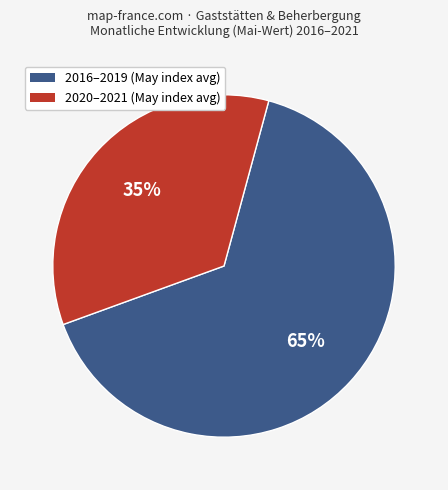

Is there a majority slice in this chart?

Yes